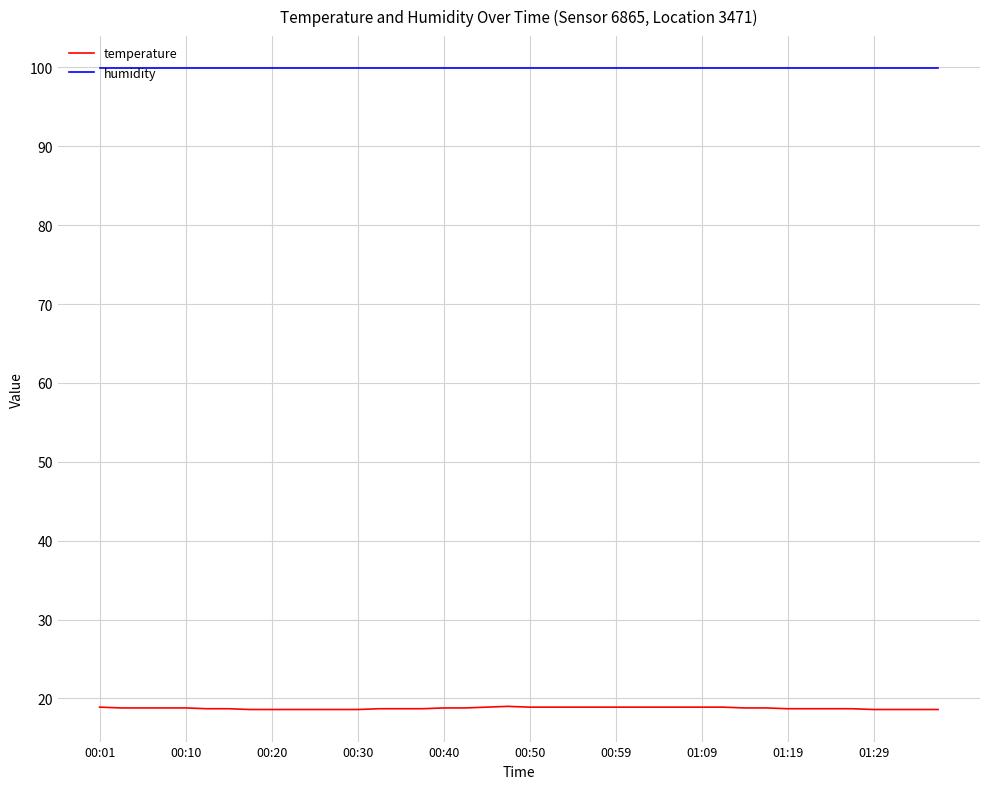

True or false: temperature and humidity intersect in this chart.

False